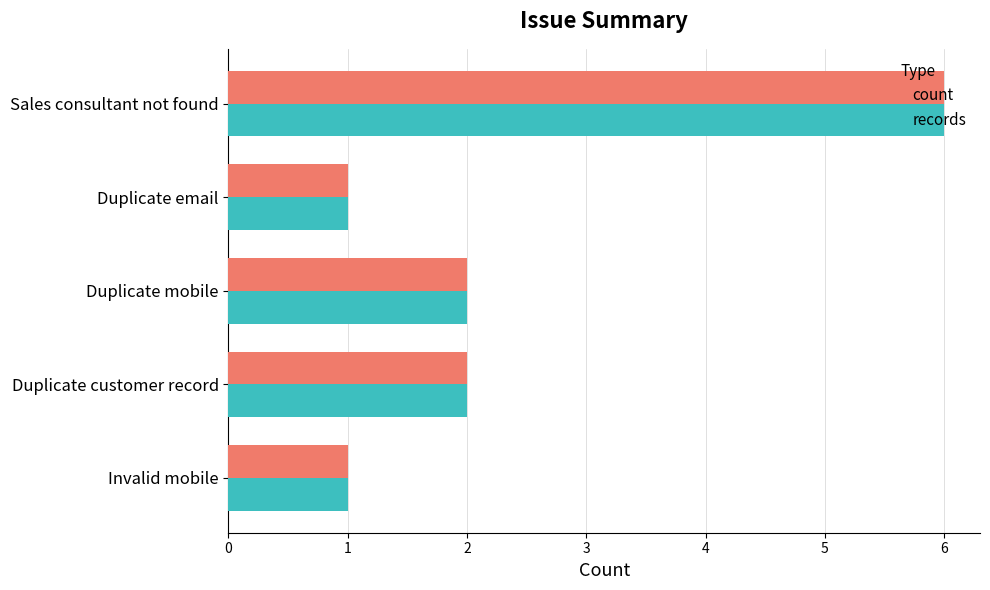

What is the approximate value of count at Sales consultant not found?

6